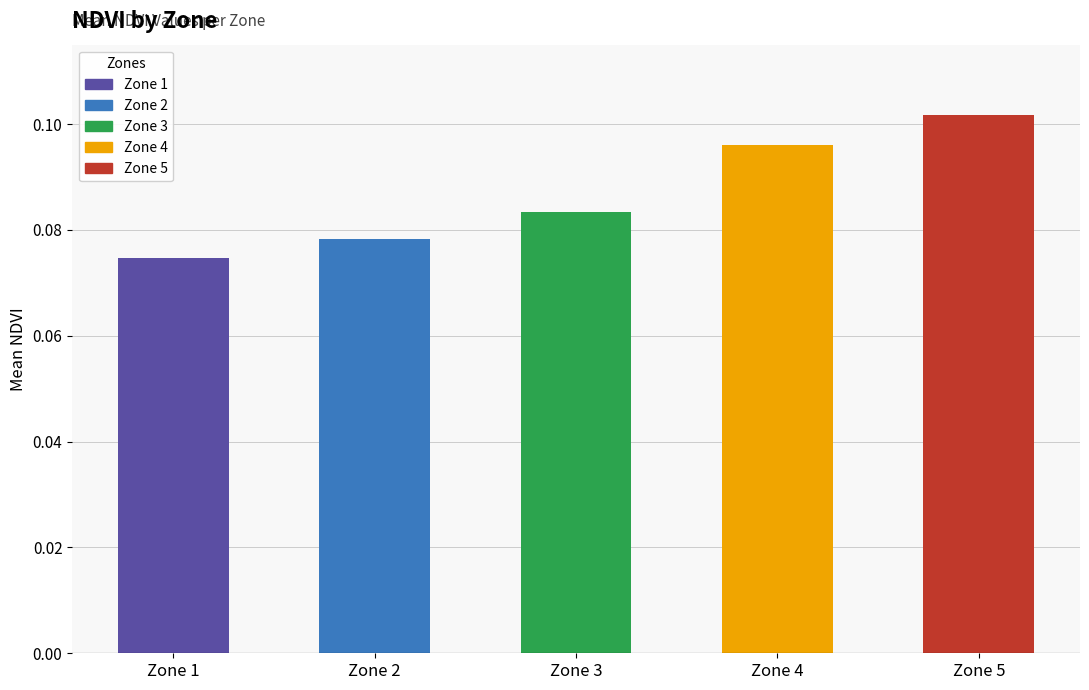

How many positive values does the Zone 4 series have?

1